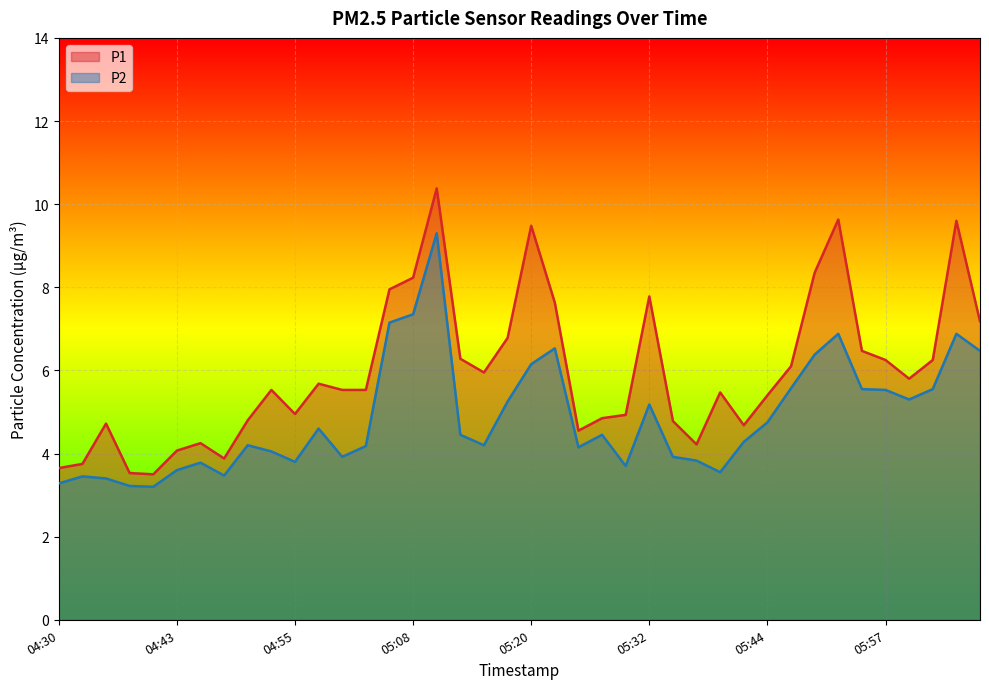

Which has a higher value, 06:04 or 05:54?

06:04